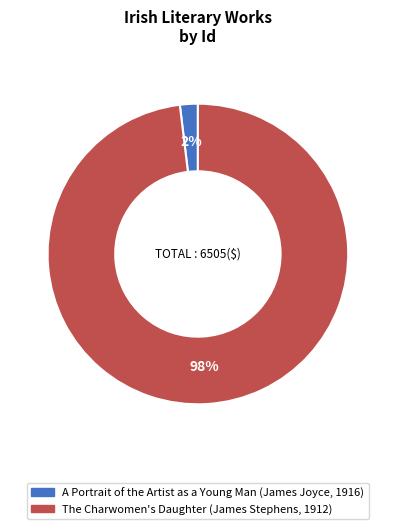

How many segments does this pie chart have?

2